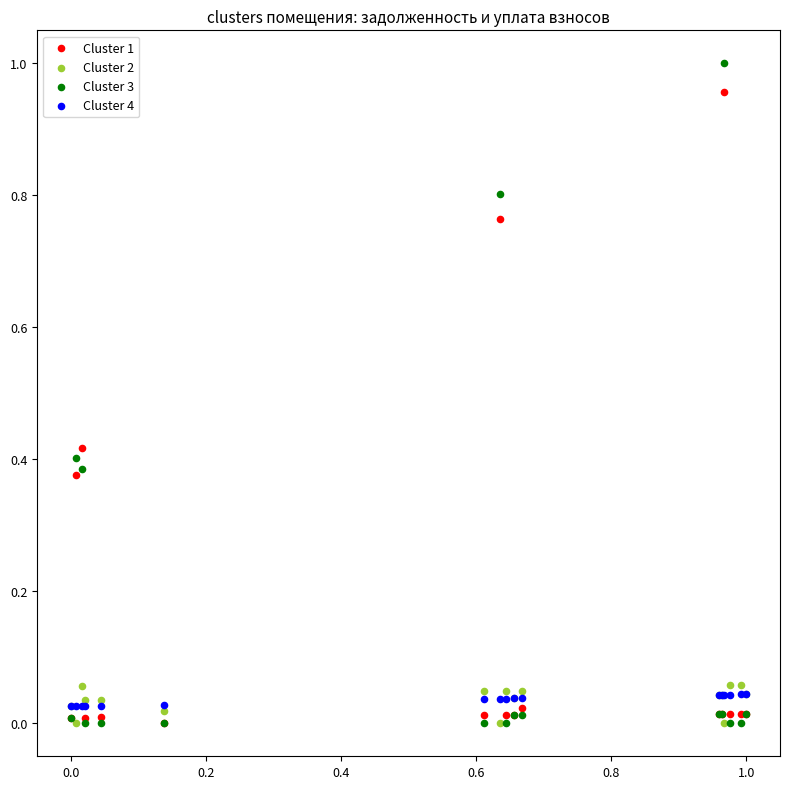

What are all the series names shown in the legend?

Cluster 1, Cluster 2, Cluster 3, Cluster 4